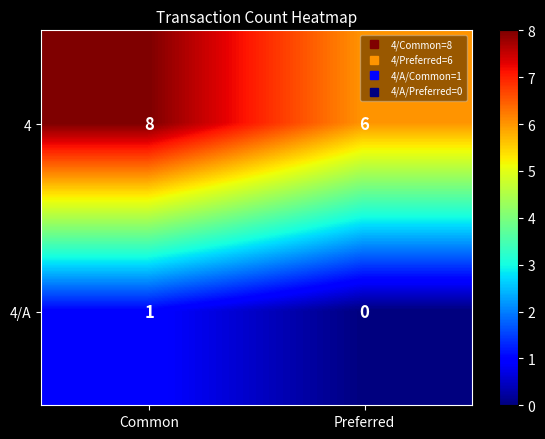

What is the sum of the 4 values at Preferred and Common?

14